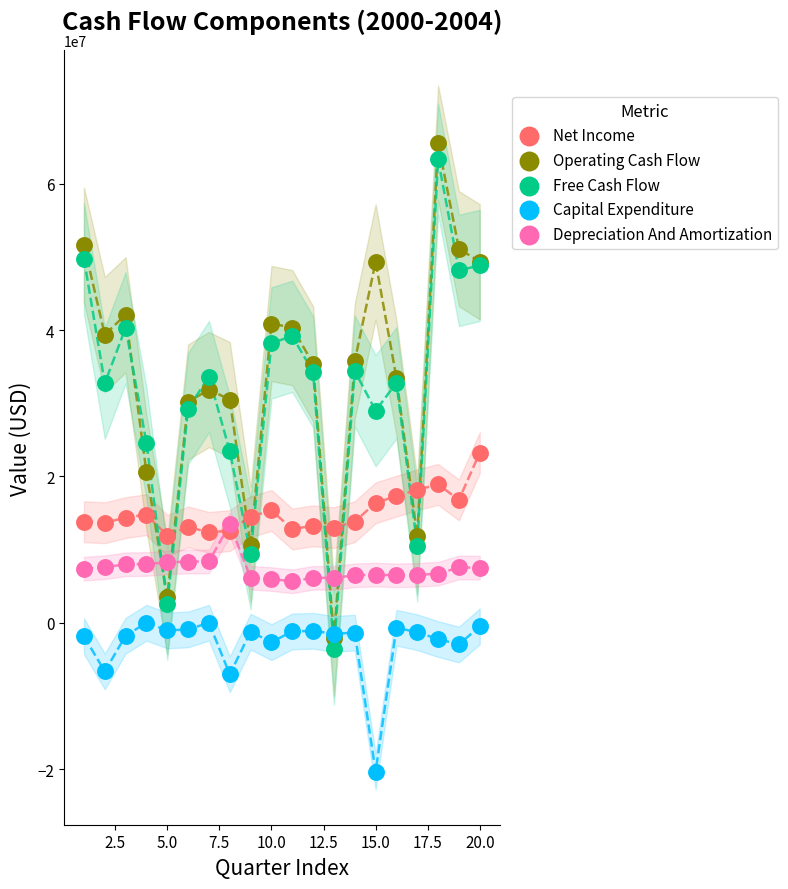

Which series reaches the minimum Y coordinate?

Capital Expenditure